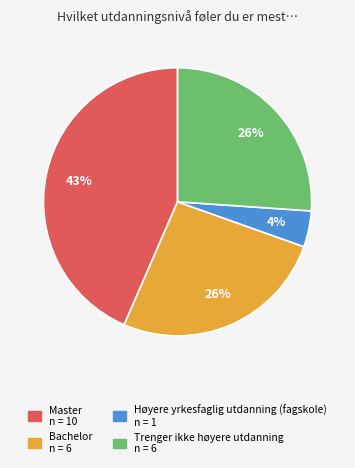

Does Master account for over 50% of the chart?

No